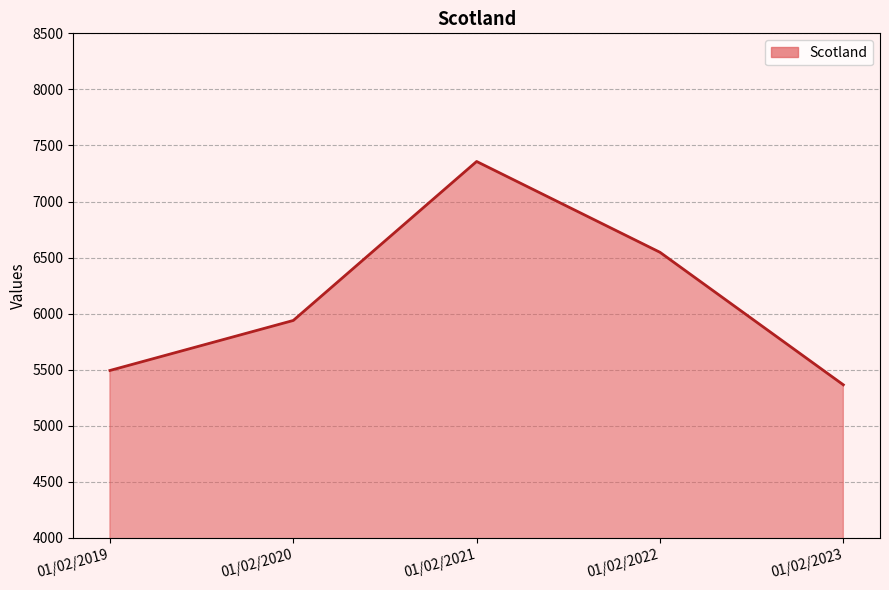

At which category does the data reach its first local peak?

01/02/2021